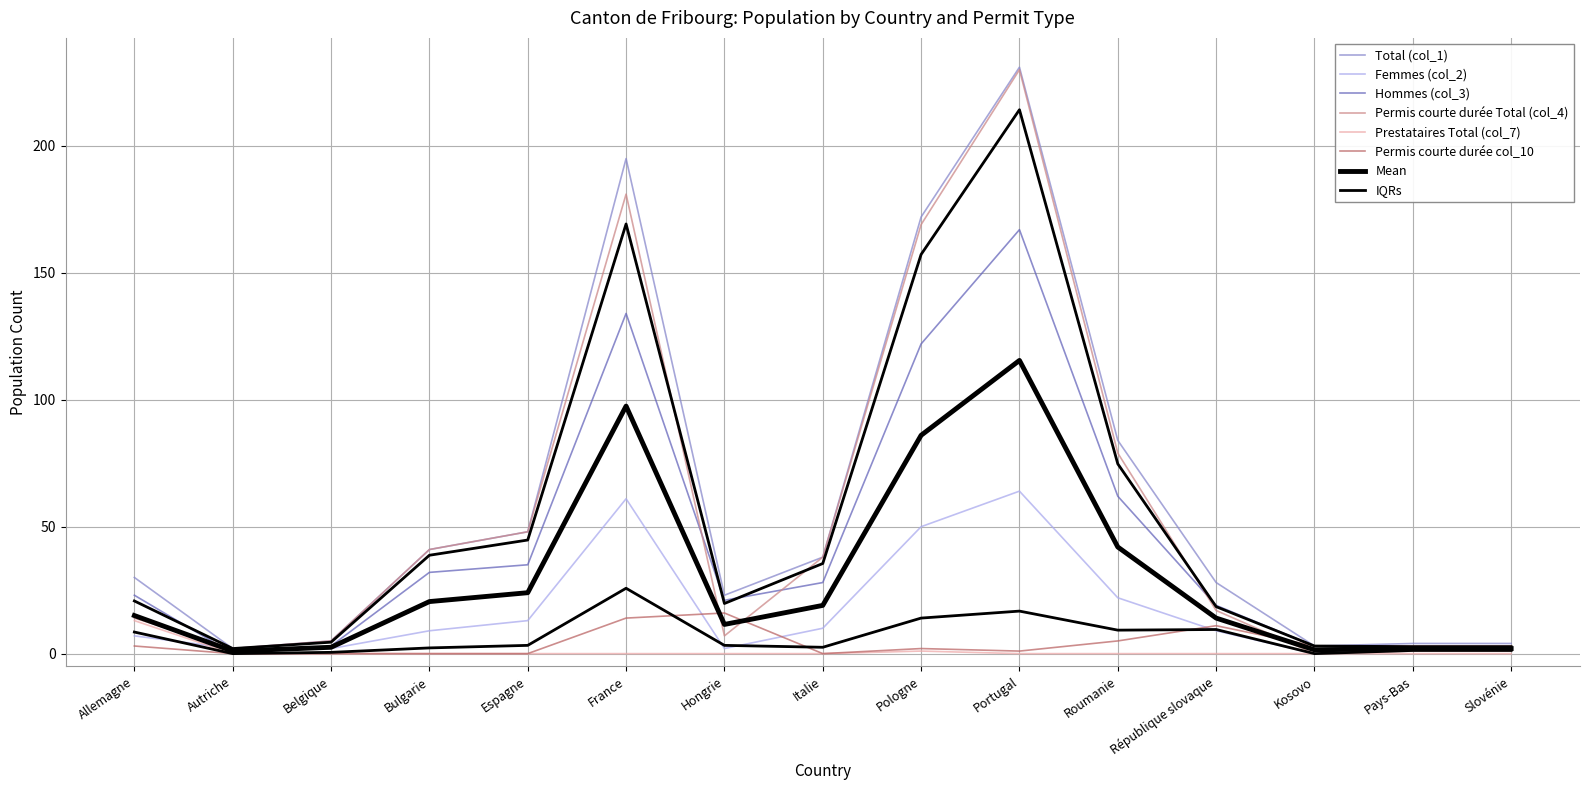

Between Pologne and Roumanie, which is larger?

Pologne